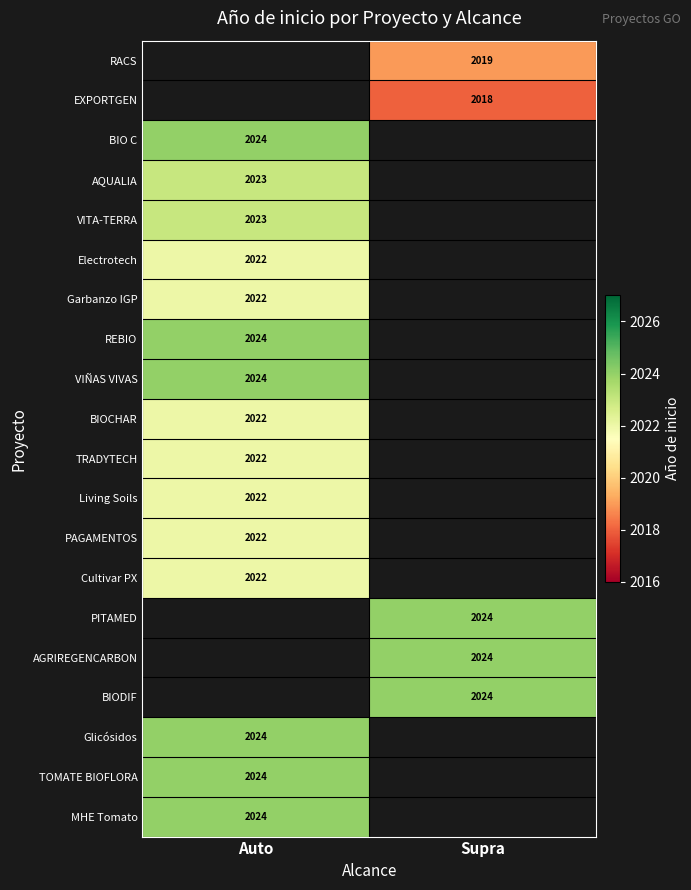

How many distinct data groups are displayed?

20